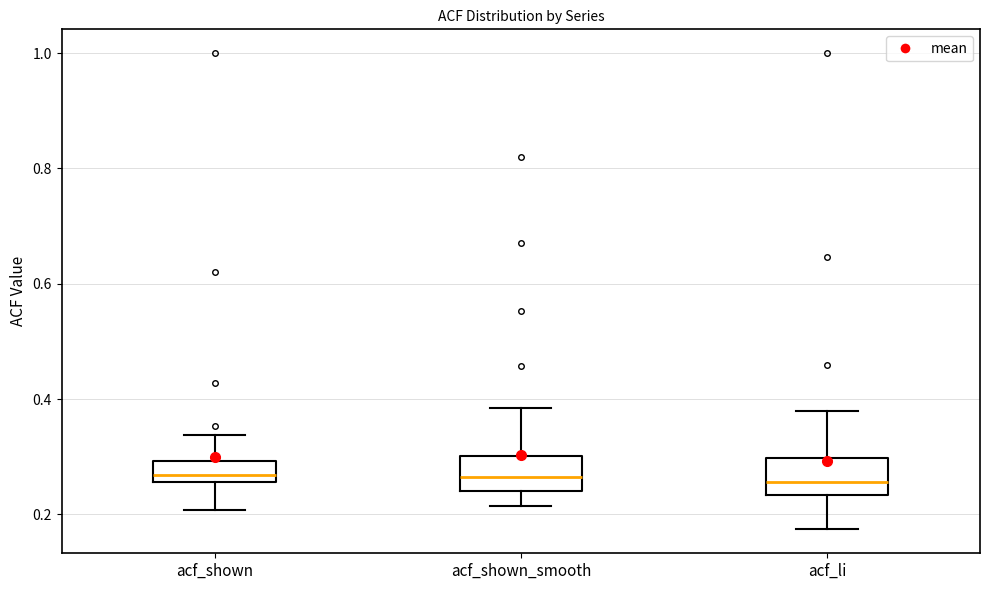

Reading left to right, transcribe this box plot: for each box, give where its median line is, the range the box spans, and where its two whiskers end, as read against the y-axis. The values are not printed on the chart, so give them approximately, as read against the axis.

acf_shown: median 0.26 (just above the box's lower edge), box 0.26 to 0.30, whiskers 0.20 to 0.34
acf_shown_smooth: median 0.26, box 0.24 to 0.30, whiskers 0.22 to 0.38
acf_li: median 0.26, box 0.24 to 0.30, whiskers 0.18 to 0.38